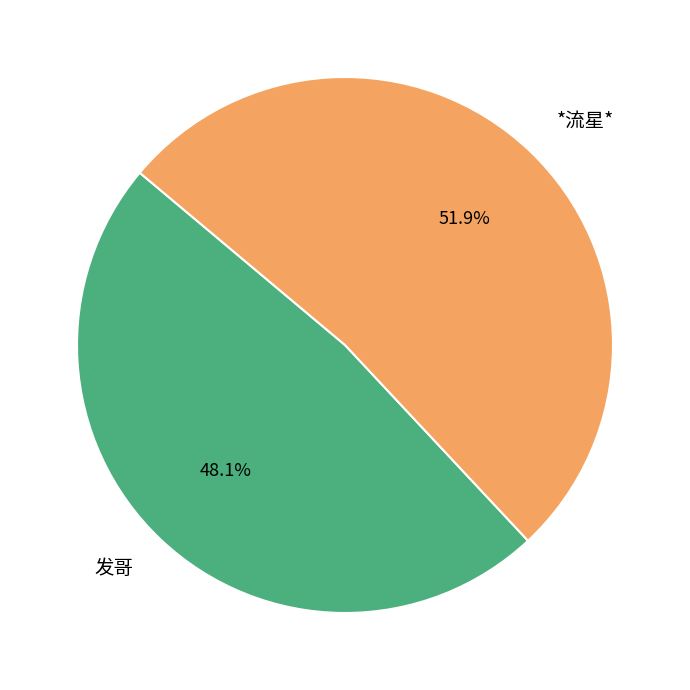

True or false: *流星* accounts for 44% of the total.

False